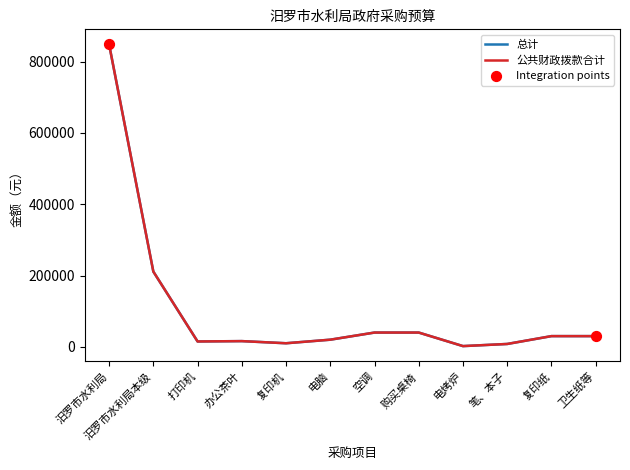

At how many categories does at least one series exceed 60945?

2